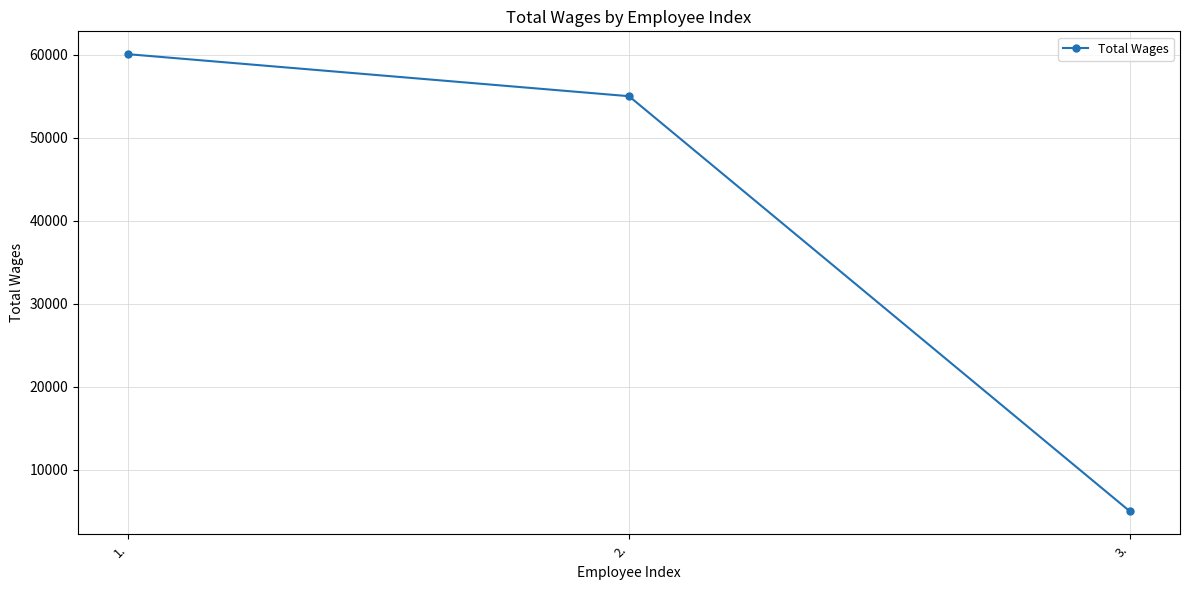

Between 1. and 2., which is larger?

1.